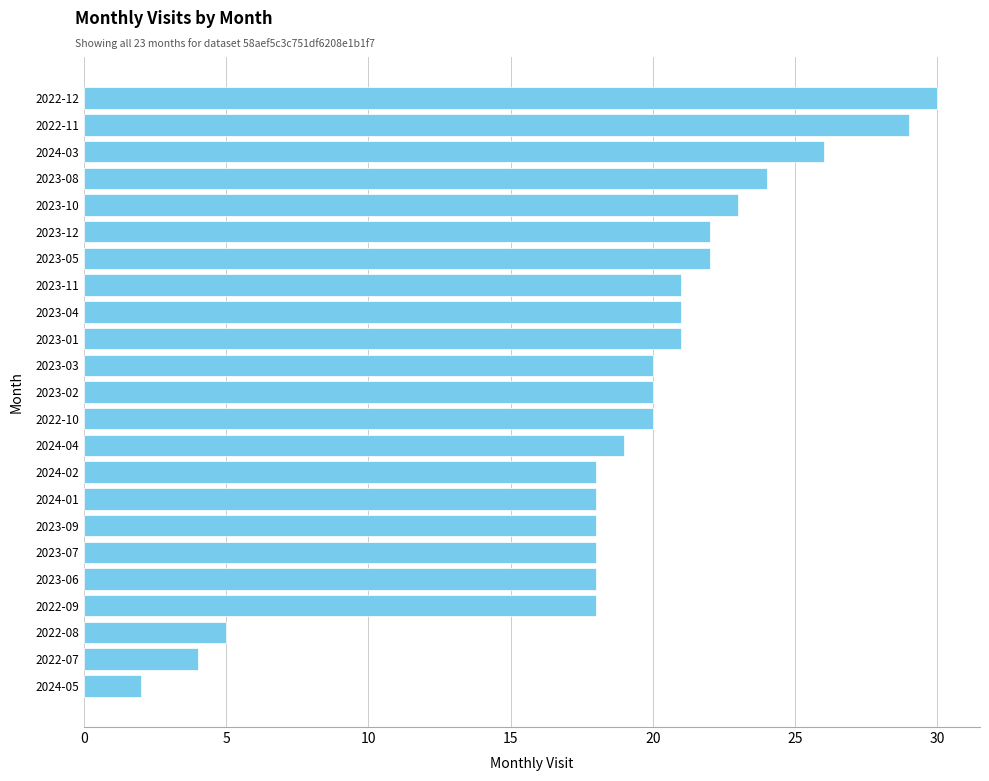

What is the ratio of the value at 2023-02 to the value at 2024-05?

10.0